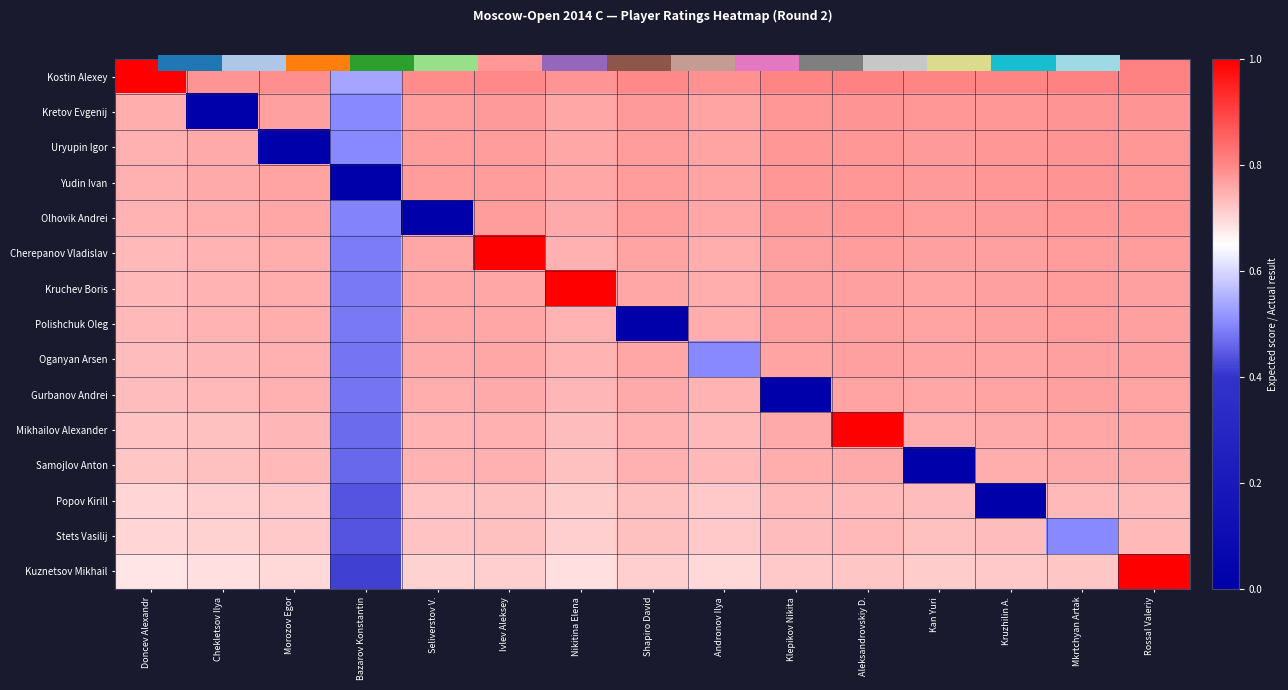

How many distinct data groups are displayed?

15